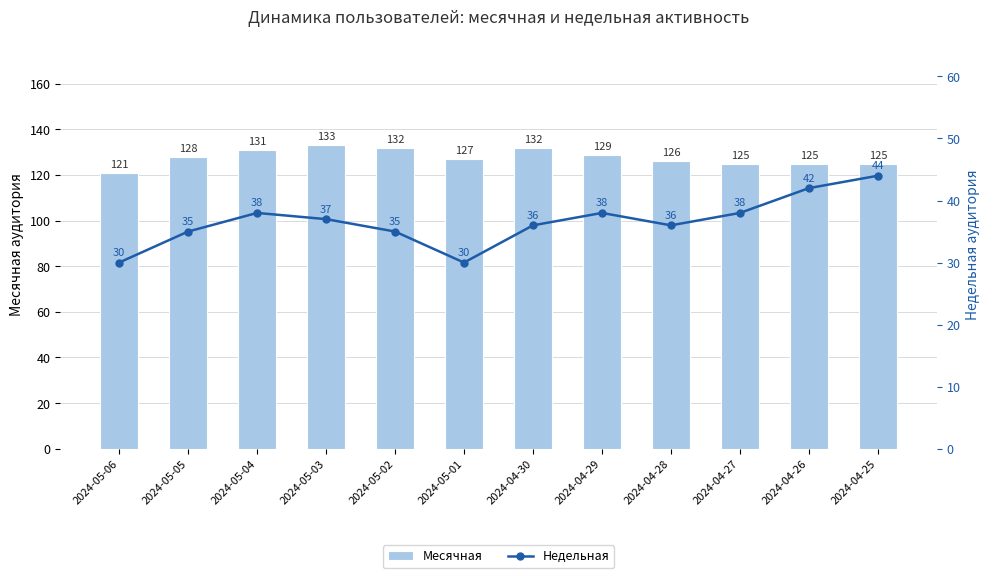

Between 2024-05-06 and 2024-04-27, which series saw the biggest shift?

Недельная